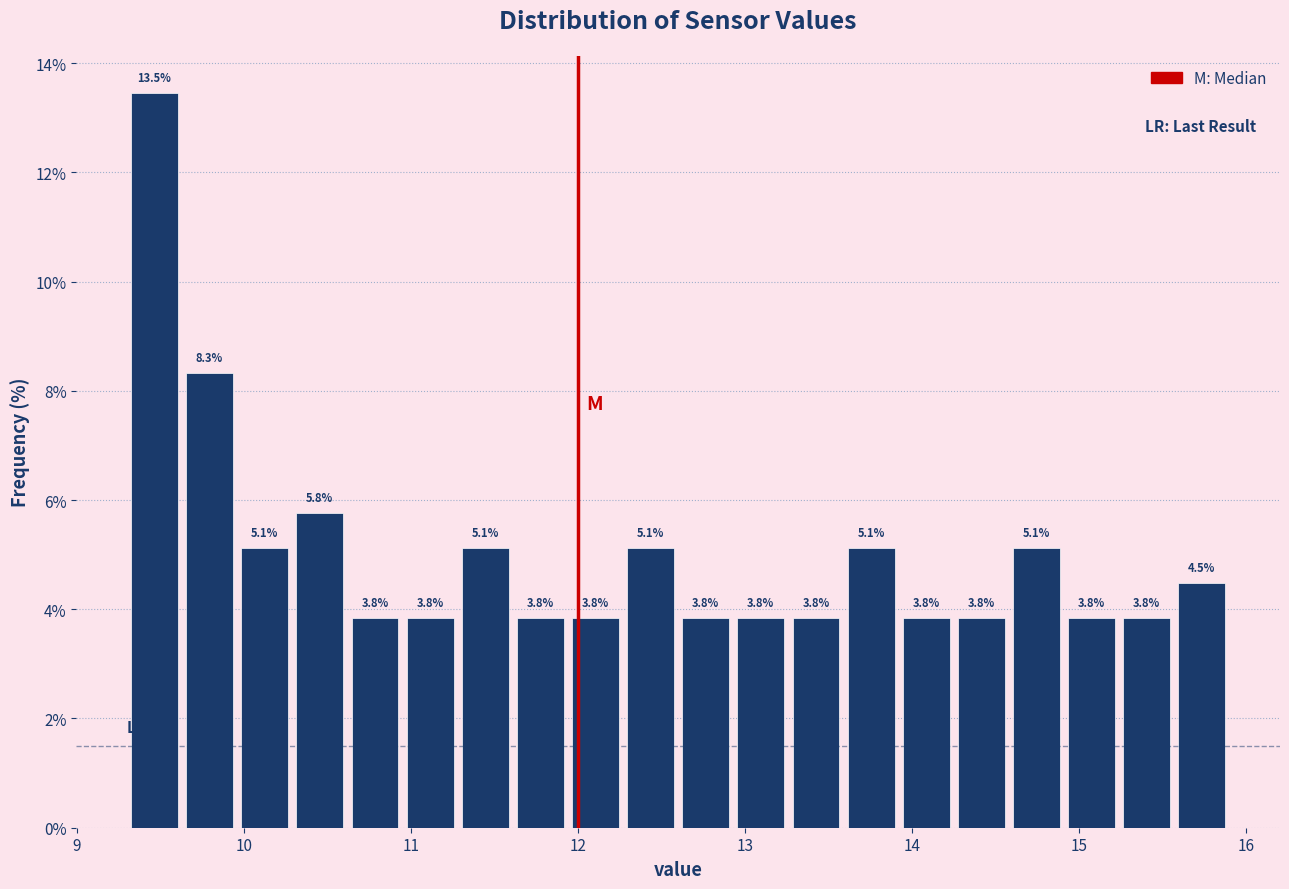

Around what value on the x-axis is the tallest bar? Give the approximate position of its centre, as read against the axis.

9.5